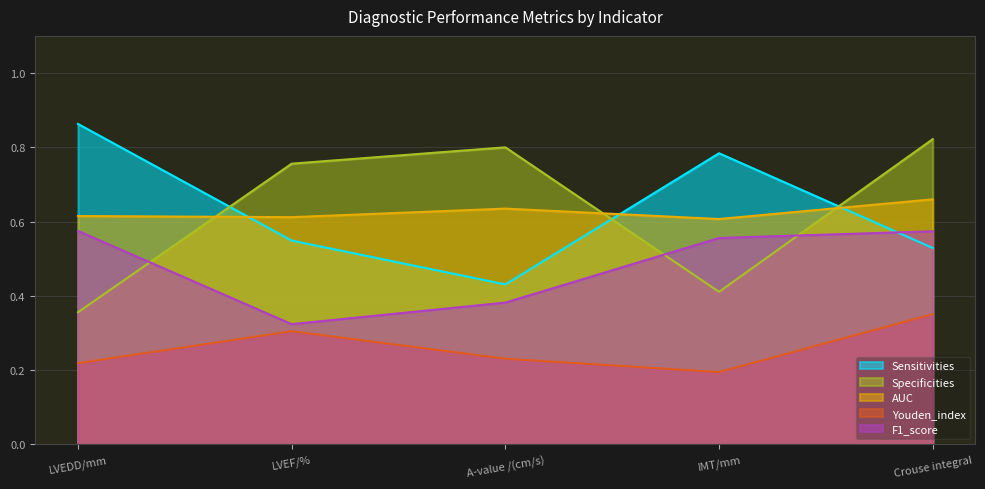

What is the label of the 3rd point from the left?

A-value /(cm/s)